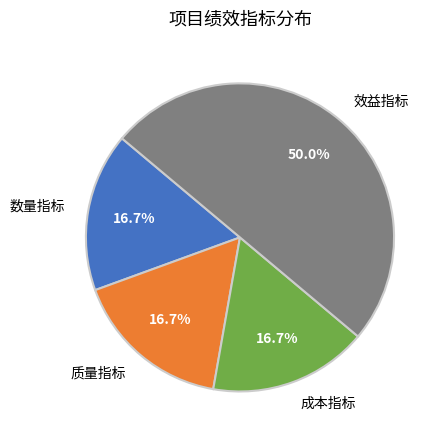

True or false: 质量指标 accounts for 17% of the total.

True